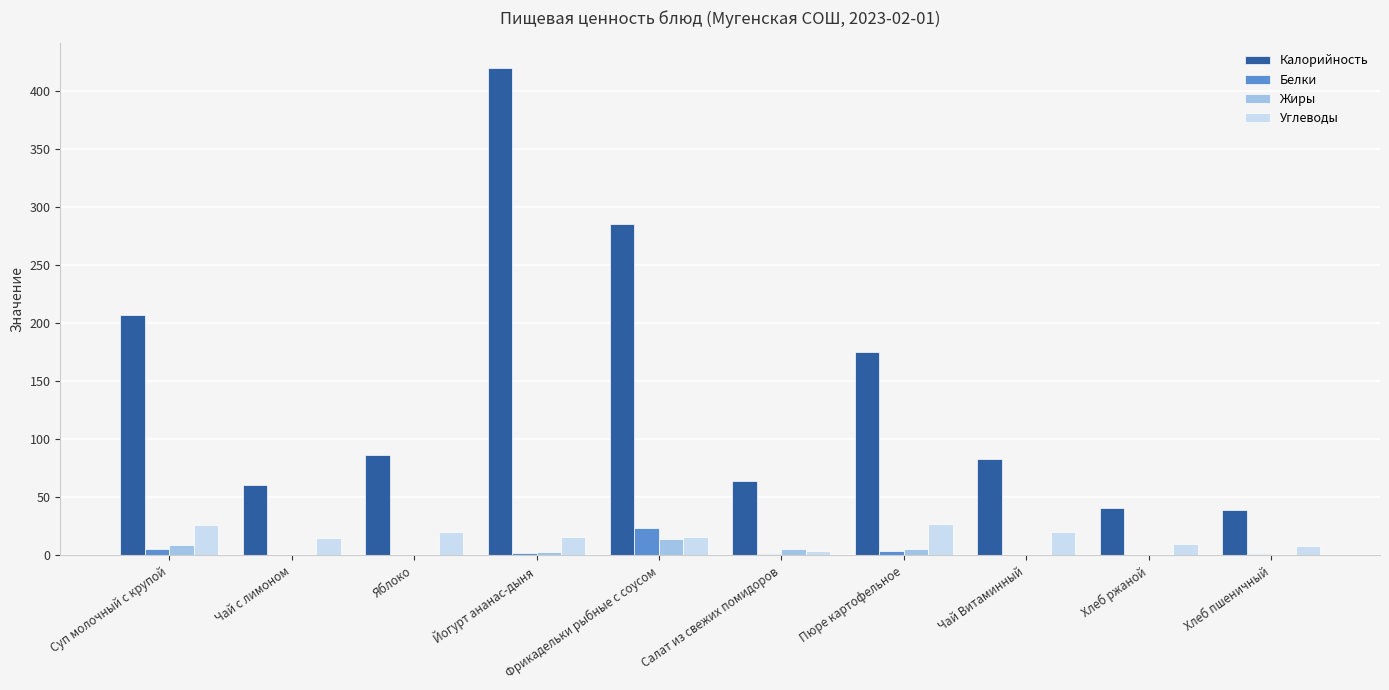

What is the sum of all Калорийность values?

1461.2